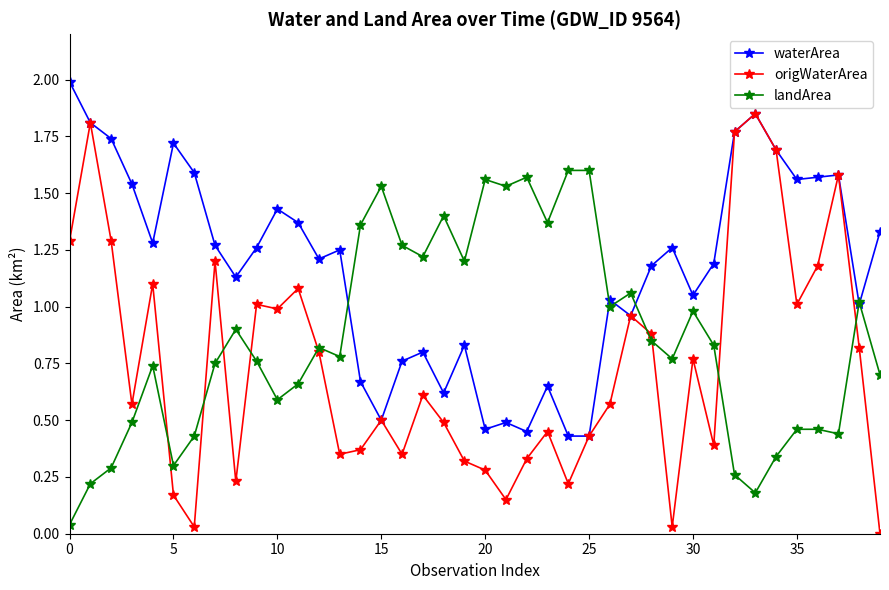

True or false: waterArea and landArea intersect in this chart.

True